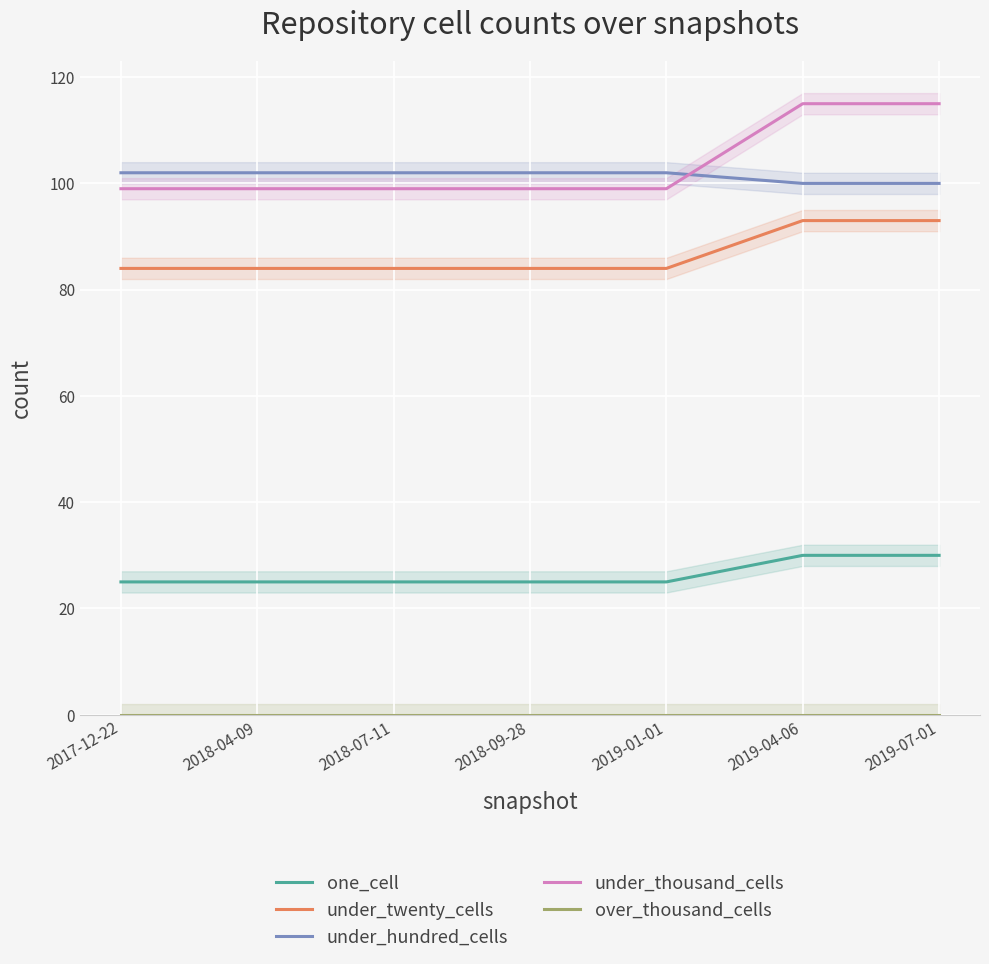

True or false: one_cell and under_thousand_cells cross at least once.

False